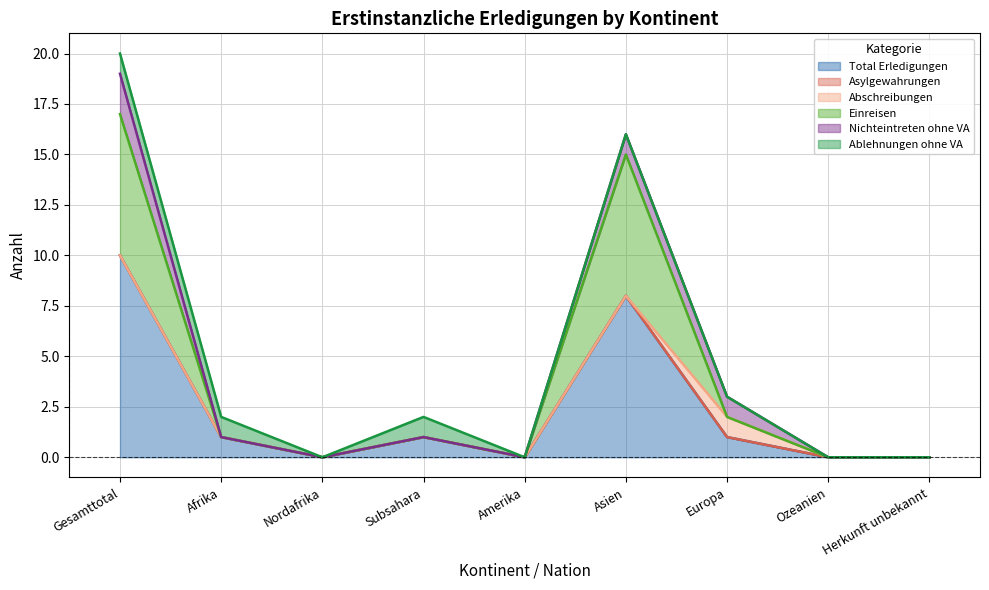

Reading right to left, transcribe all the data shown in this chart.

Total Erledigungen: Herkunft unbekannt=0	Ozeanien=0	Europa=1	Asien=8	Amerika=0	Subsahara=1	Nordafrika=0	Afrika=1	Gesamttotal=10
Asylgewahrungen: Herkunft unbekannt=0	Ozeanien=0	Europa=0	Asien=0	Amerika=0	Subsahara=0	Nordafrika=0	Afrika=0	Gesamttotal=0
Abschreibungen: Herkunft unbekannt=0	Ozeanien=0	Europa=1	Asien=0	Amerika=0	Subsahara=0	Nordafrika=0	Afrika=0	Gesamttotal=0
Einreisen: Herkunft unbekannt=0	Ozeanien=0	Europa=0	Asien=7	Amerika=0	Subsahara=0	Nordafrika=0	Afrika=0	Gesamttotal=7
Nichteintreten ohne VA: Herkunft unbekannt=0	Ozeanien=0	Europa=1	Asien=1	Amerika=0	Subsahara=0	Nordafrika=0	Afrika=0	Gesamttotal=2
Ablehnungen ohne VA: Herkunft unbekannt=0	Ozeanien=0	Europa=0	Asien=0	Amerika=0	Subsahara=1	Nordafrika=0	Afrika=1	Gesamttotal=1